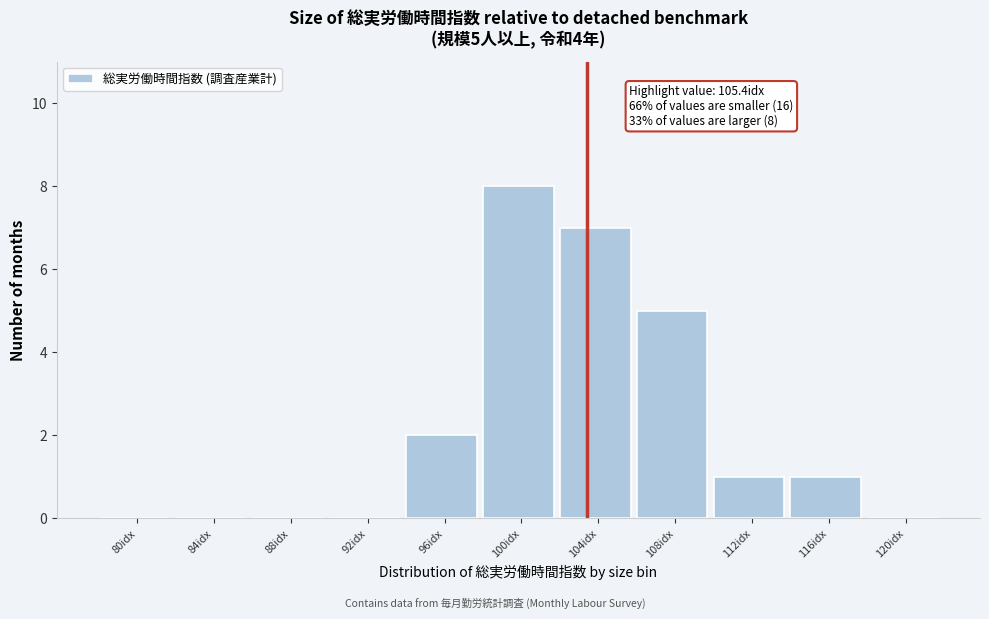

Reading right to left, what are all the values shown in this chart?

120idx=0	116idx=1	112idx=1	108idx=5	104idx=7	100idx=8	96idx=2	92idx=0	88idx=0	84idx=0	80idx=0